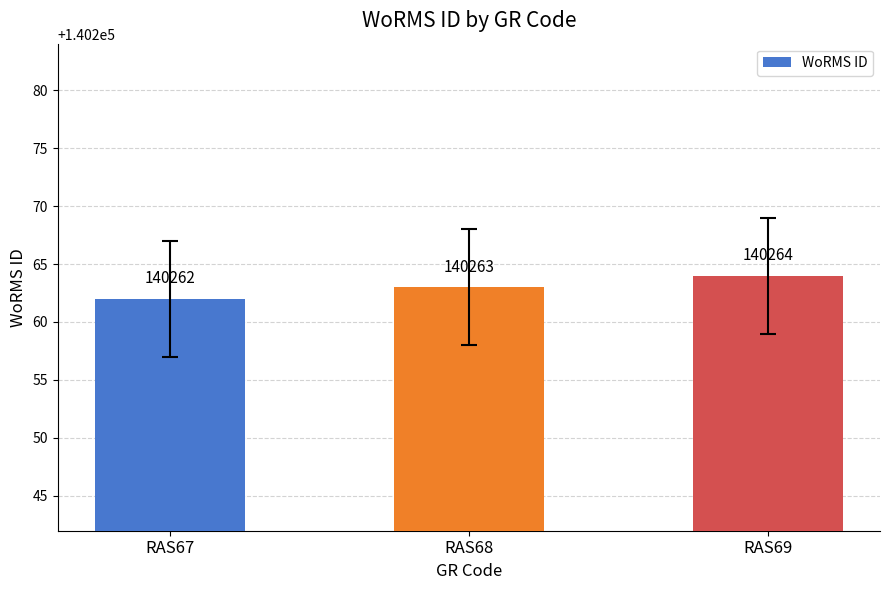

What is the minimum value shown in the chart?

140262